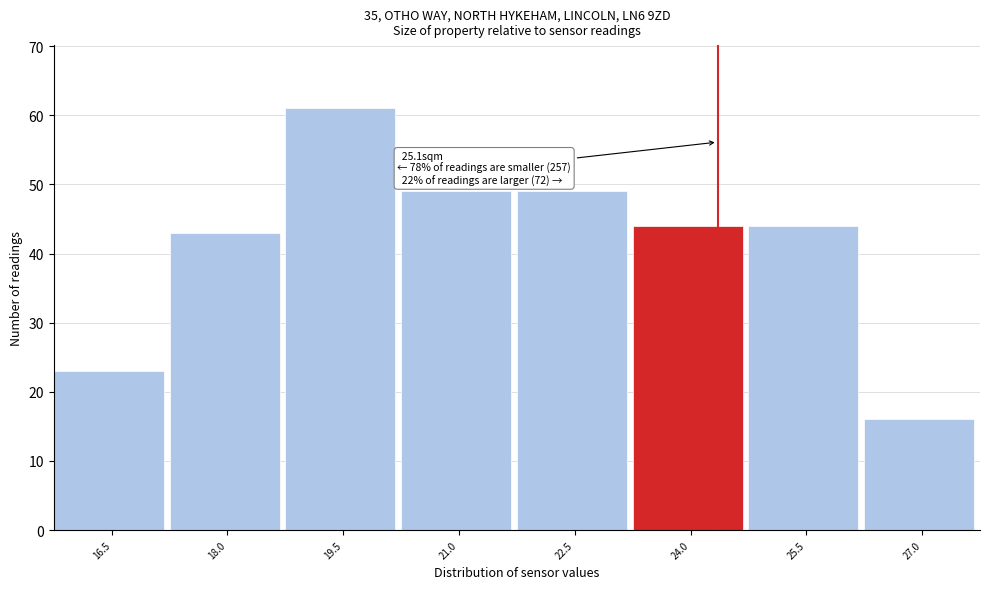

Reading right to left, list all the values displayed in this chart.

27.0=16	25.5=44	24.0=44	22.5=49	21.0=49	19.5=61	18.0=43	16.5=23